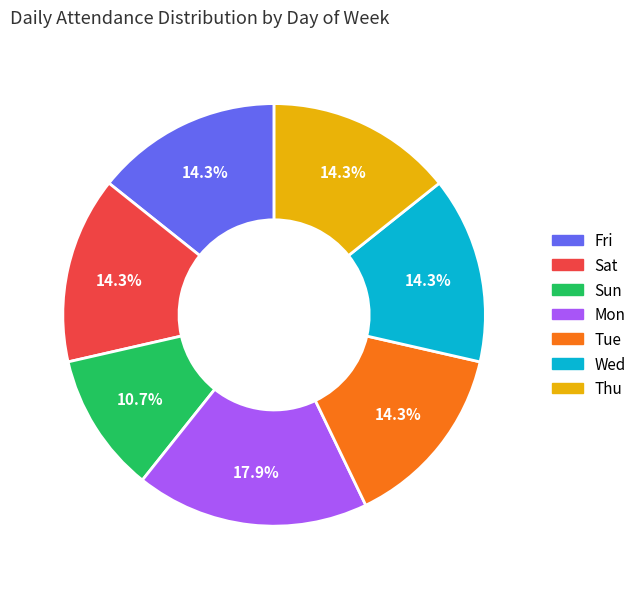

Does Wed represent more than half of the total?

No